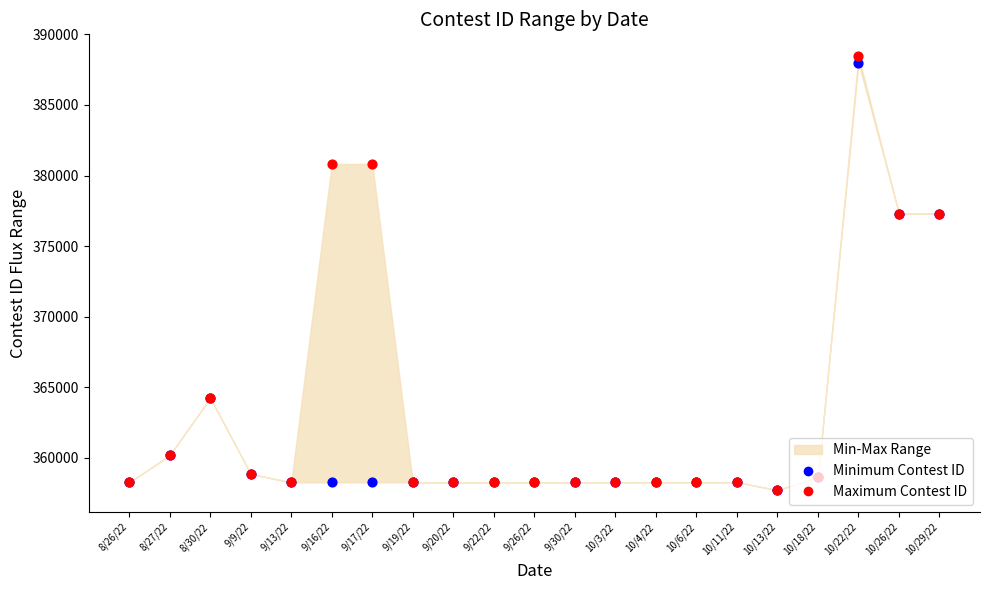

Which series has the largest total across all categories?

Maximum Contest ID